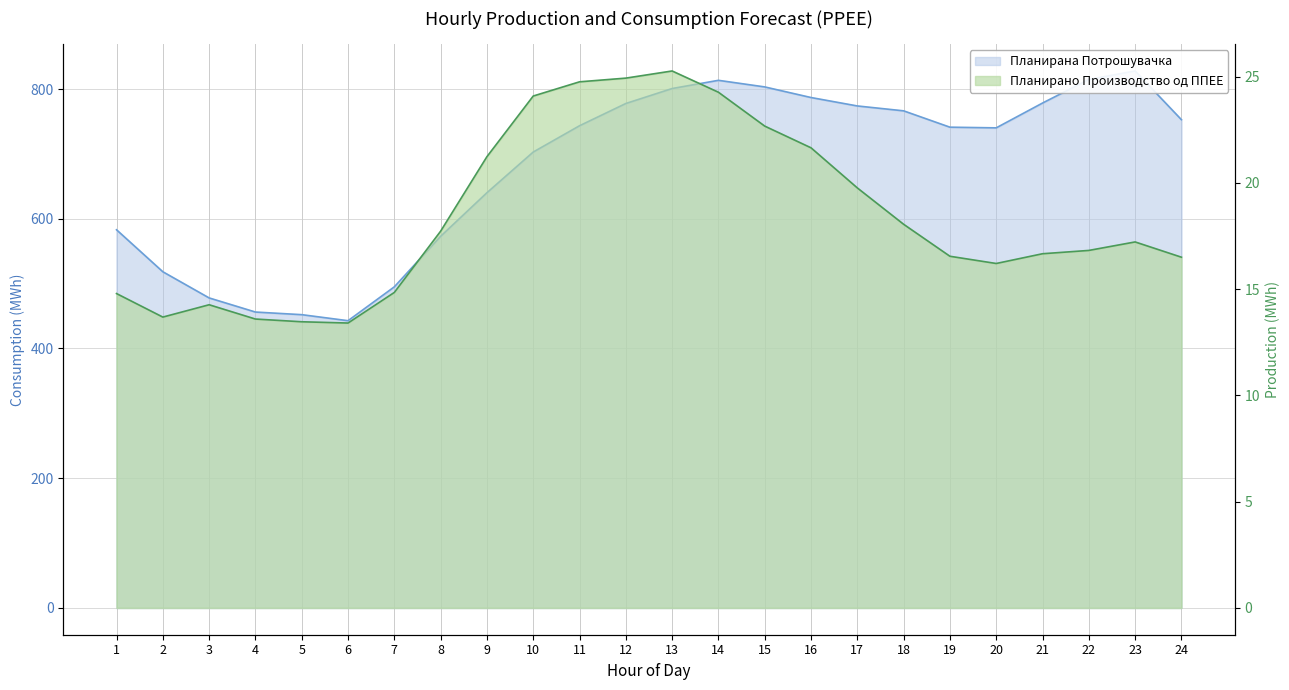

Reading left to right, transcribe all the data shown in this chart.

Планирано Производство од ППЕЕ: 14.8	13.7	14.3	13.6	13.5	13.4	14.8	17.7	21.2	24.1	24.8	24.9	25.3	24.3	22.7	21.7	19.8	18.1	16.5	16.2	16.7	16.8	17.2	16.5
Планирана Потрошувачка: 583.0	518.3	477.9	456.2	452.1	442.8	495.0	573.0	640.2	702.9	743.5	777.8	800.8	813.5	803.3	787.0	774.0	766.4	741.2	740.2	778.5	814.8	827.9	752.8